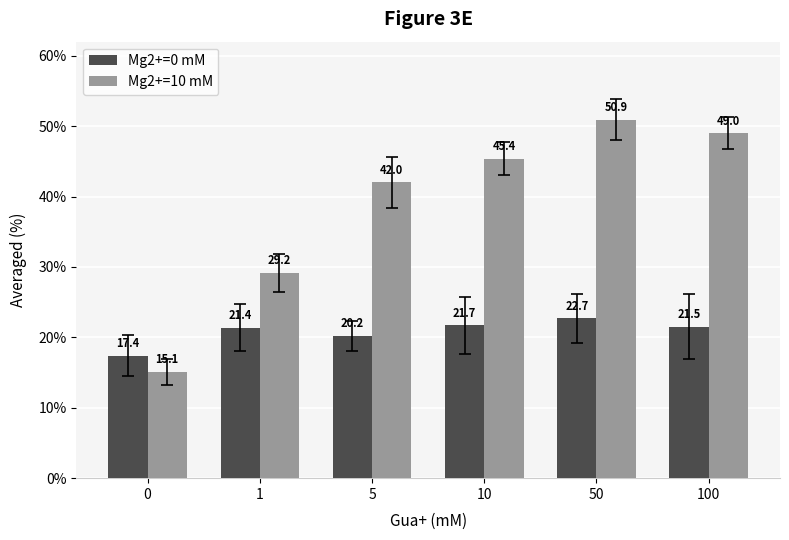

How many values in the Mg2+=10 mM series exceed 45?

3